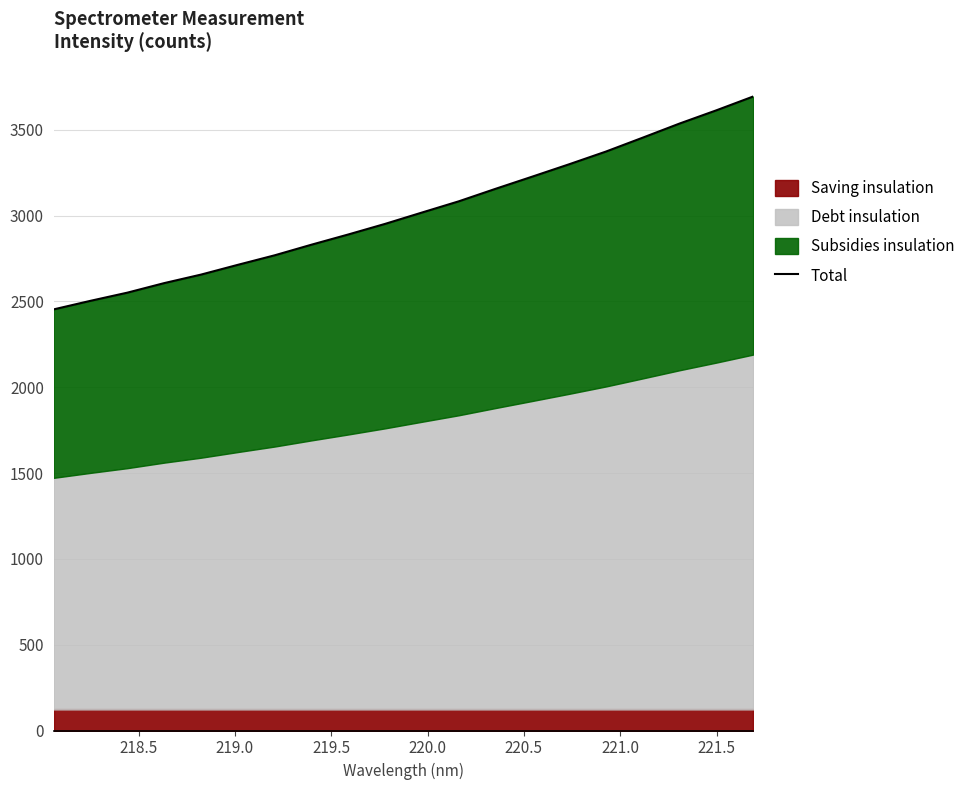

Does the chart have visible grid lines?

Yes